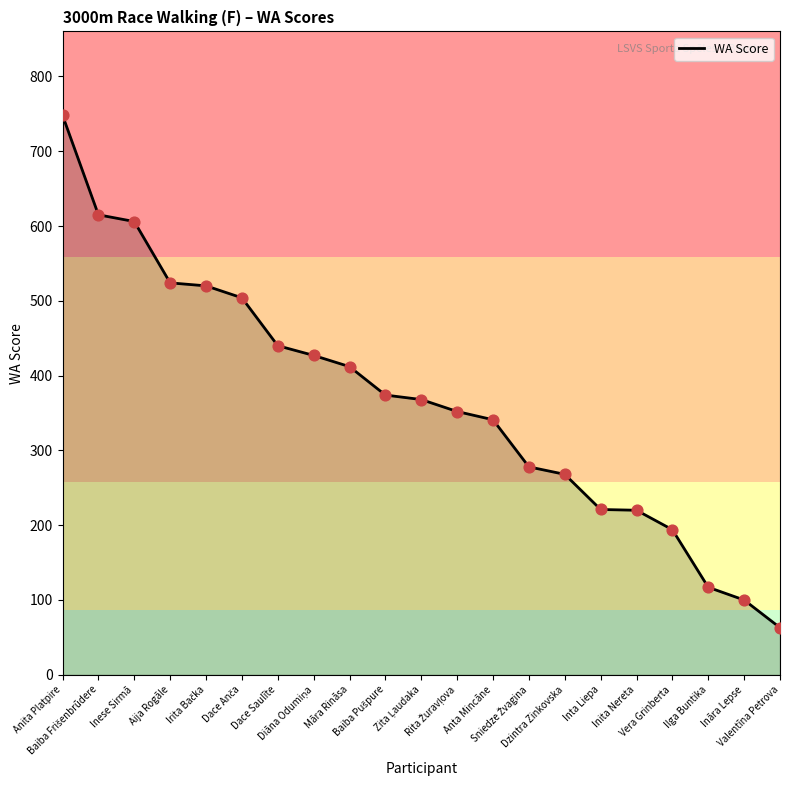

Approximately how many times larger is the value at Aija Rogāle compared to Anta Mincāne?

1.5